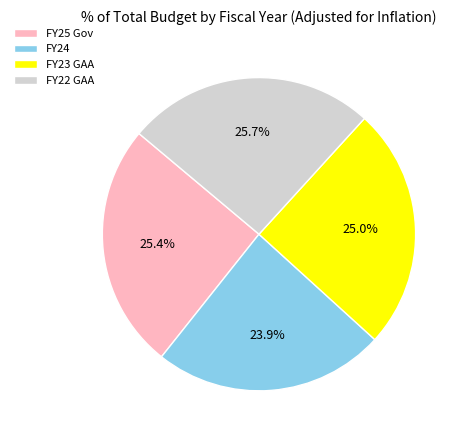

To the nearest percent, what is the combined percentage of FY22 GAA and FY24?

50%